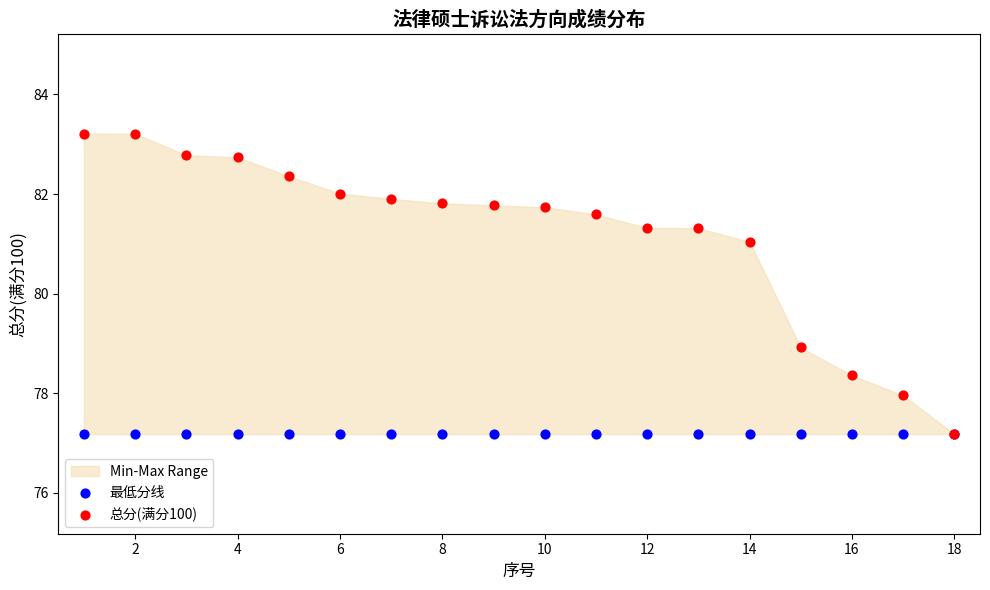

Which series reaches the maximum Y coordinate?

总分(满分100)